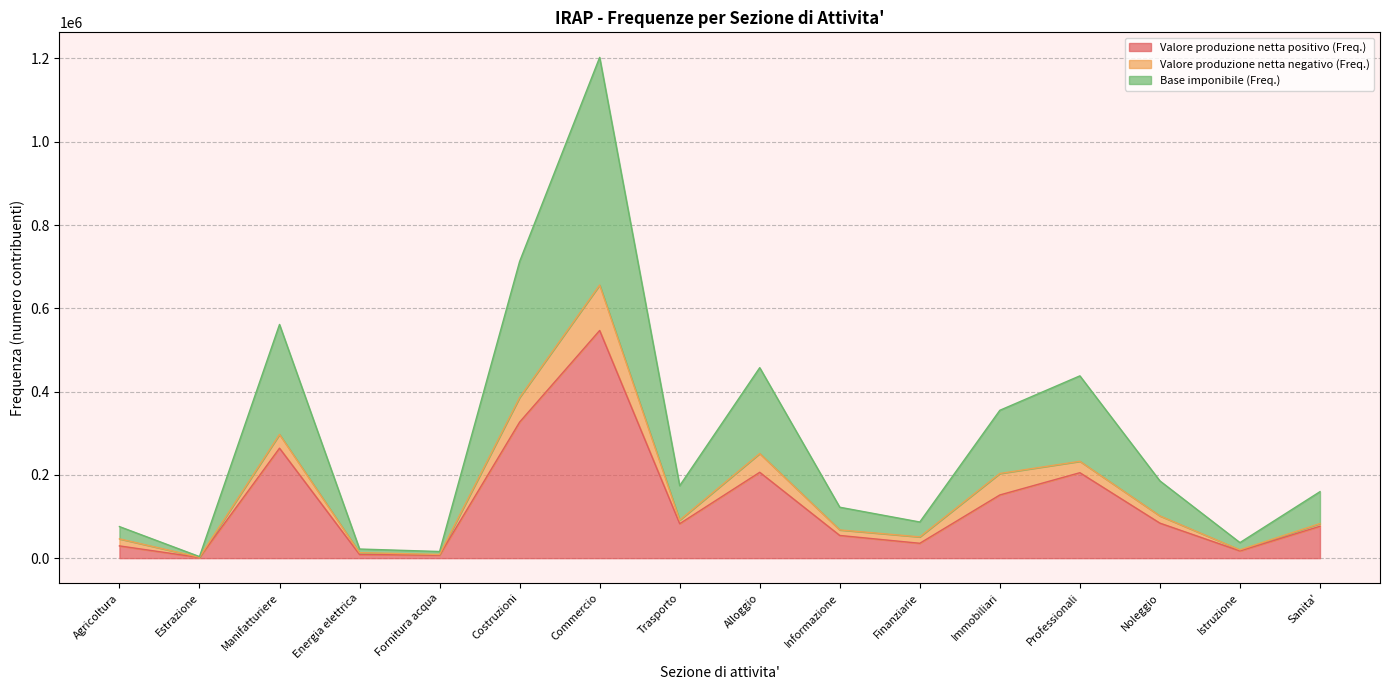

What is the value of the Base imponibile (Freq.) point at the 1st from the left?

75804